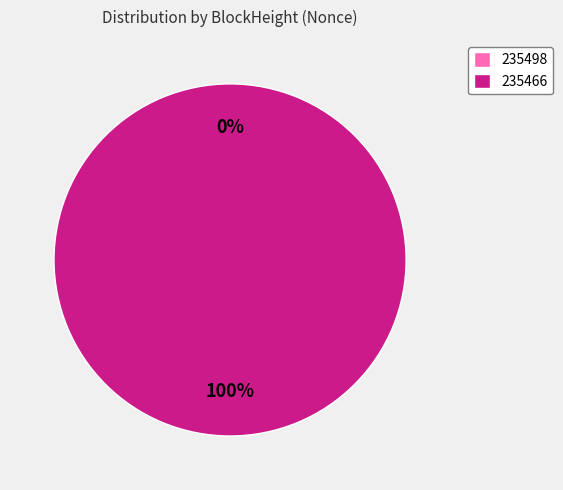

To the nearest percent, what is the combined percentage of 235466 and 235498?

100%